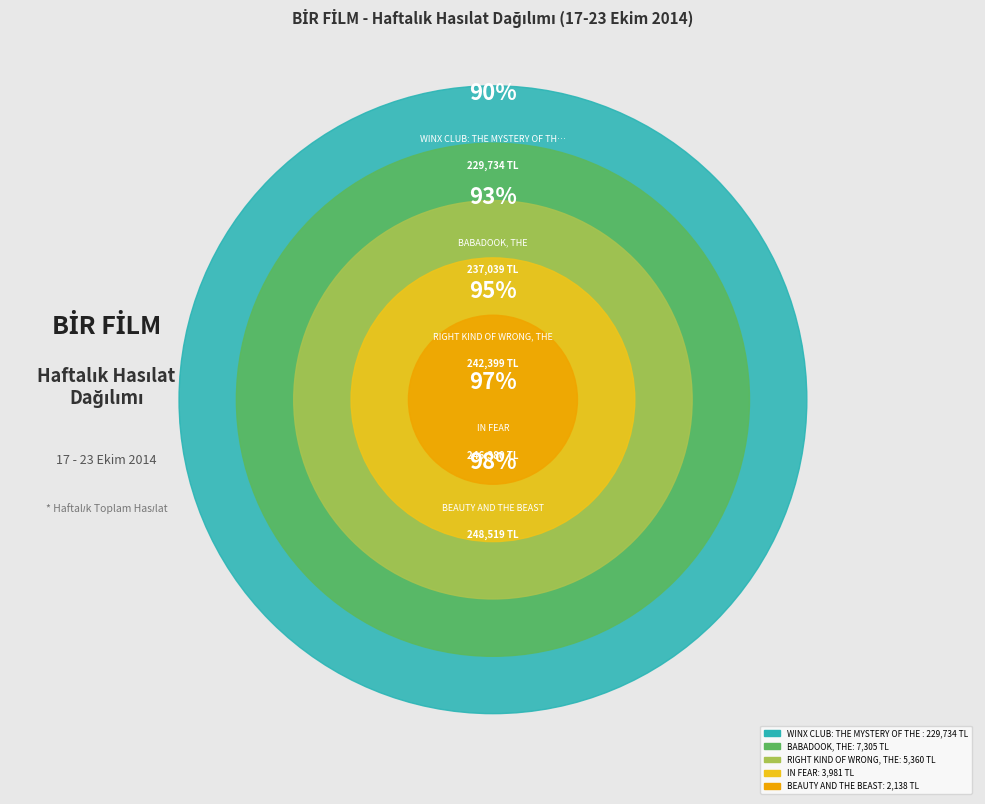

Which category accounts for the majority?

WINX CLUB: THE MYSTERY OF THE ABYSS